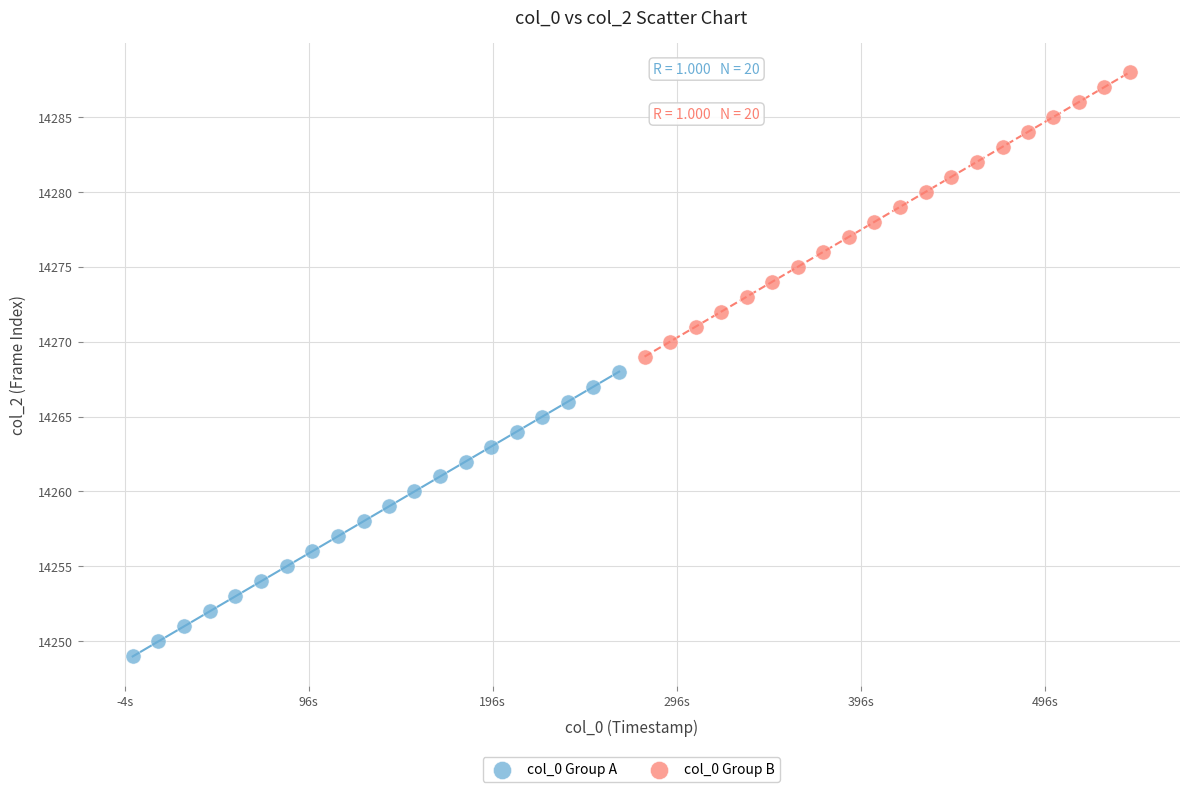

Which series reaches the minimum Y coordinate?

col_0 Group A